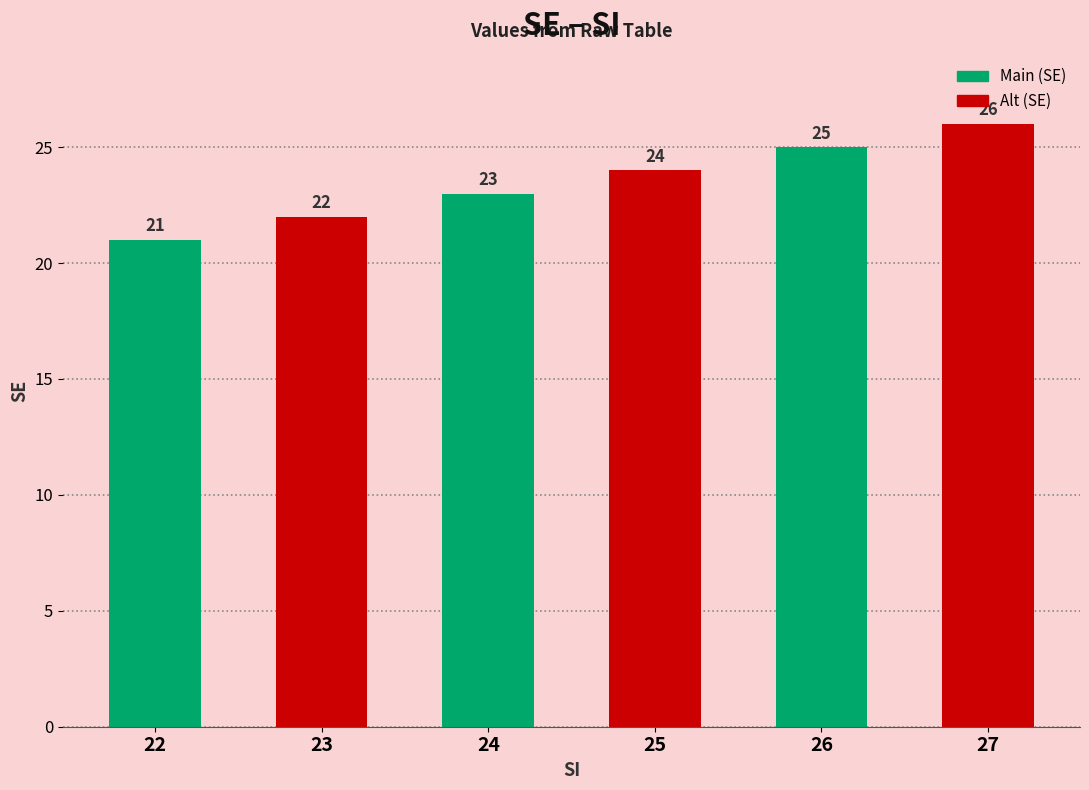

What is the change in value from 25 to 27?

+2